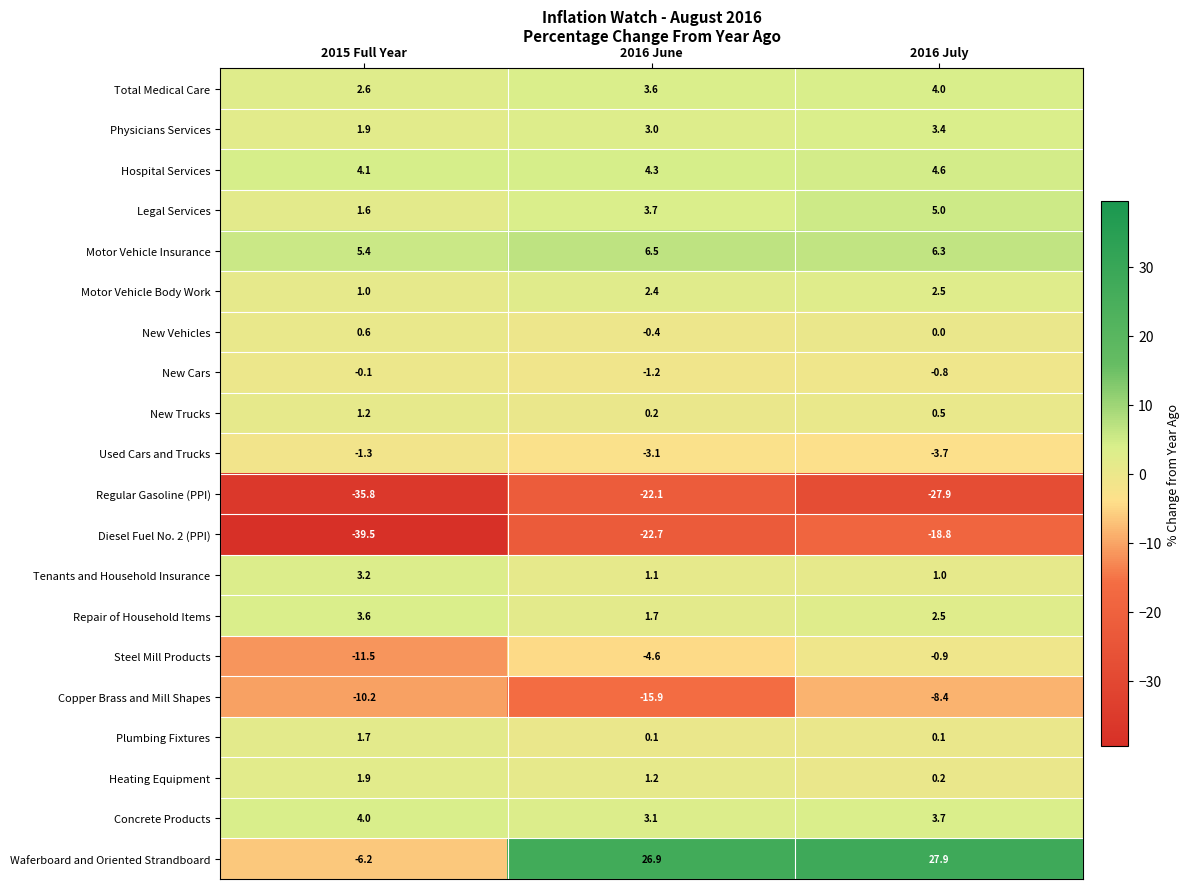

True or false: Plumbing Fixtures has a value of 1.0 at 2015 Full Year.

False